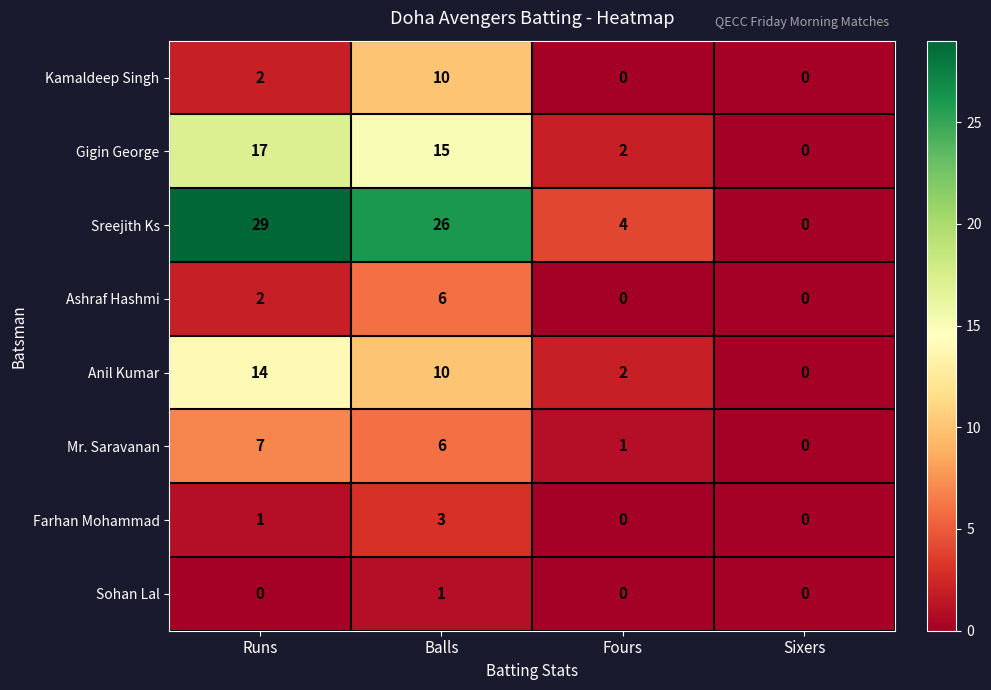

True or false: Mr. Saravanan has a value of 6 at Balls.

True